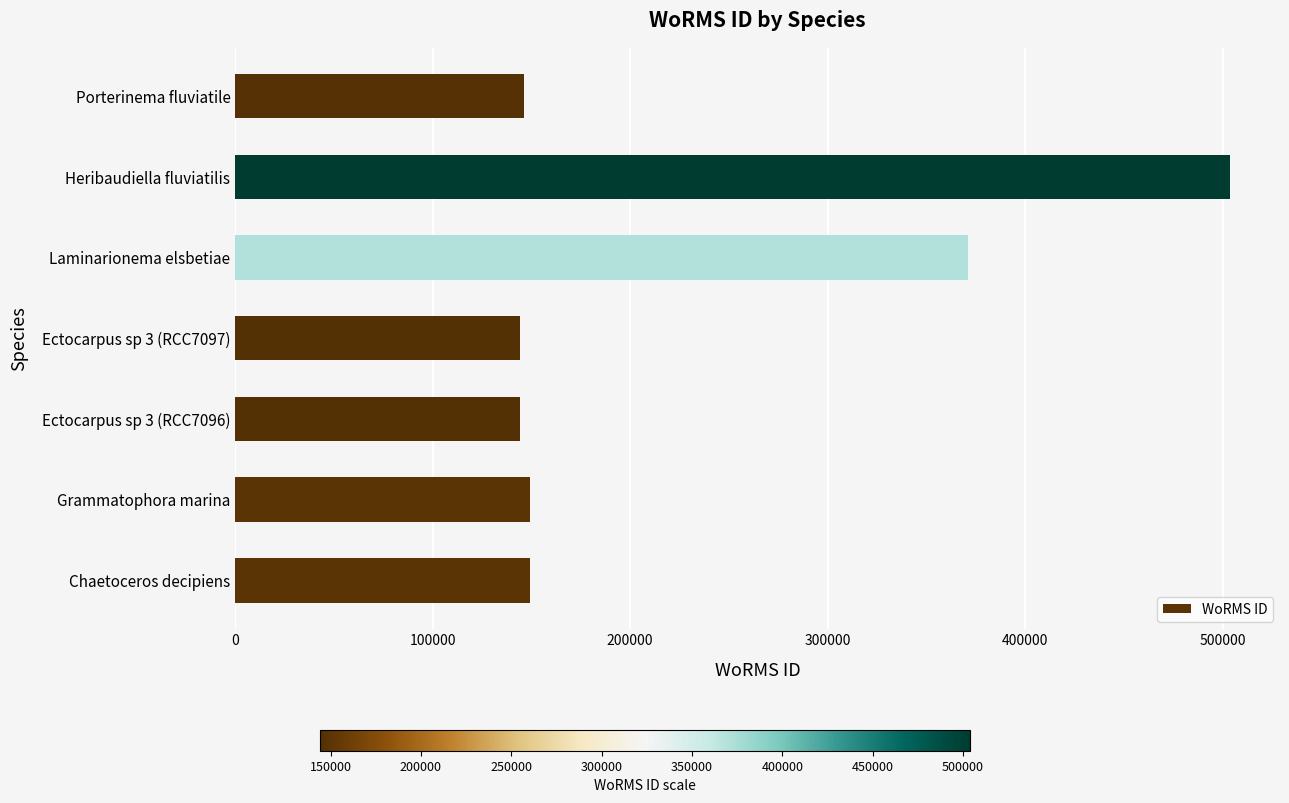

At which label is the value closest to 324009?

Laminarionema elsbetiae